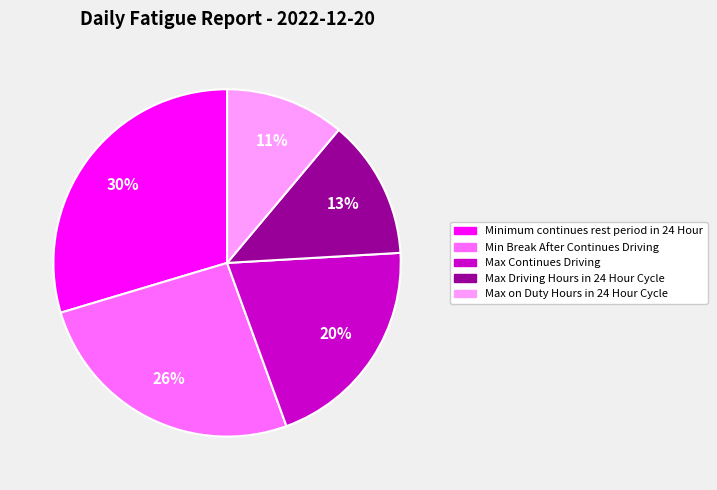

True or false: Max Driving Hours in 24 Hour Cycle accounts for 13% of the total.

True